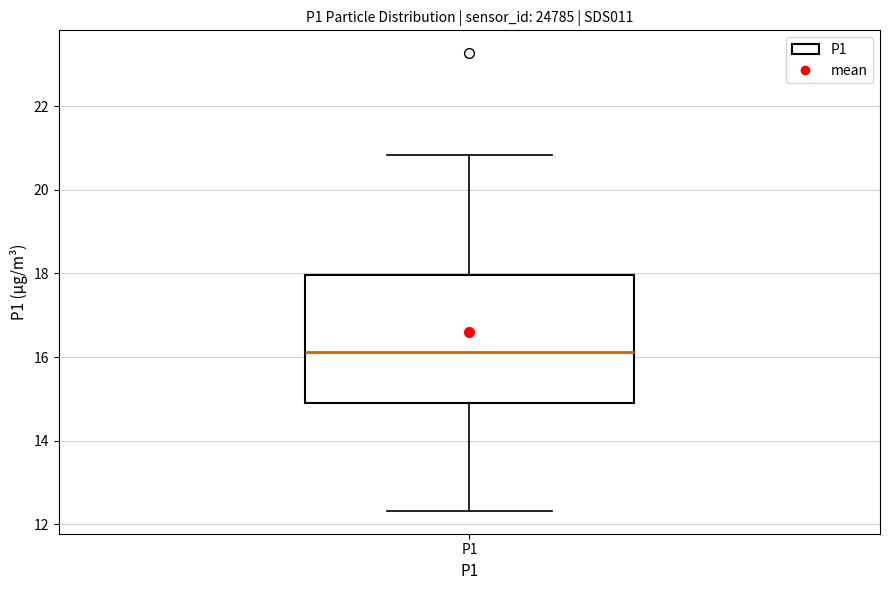

Where is the lower edge of the box for P1 on the y-axis? The values are not printed on the chart, so give them approximately, as read against the axis.

15.0